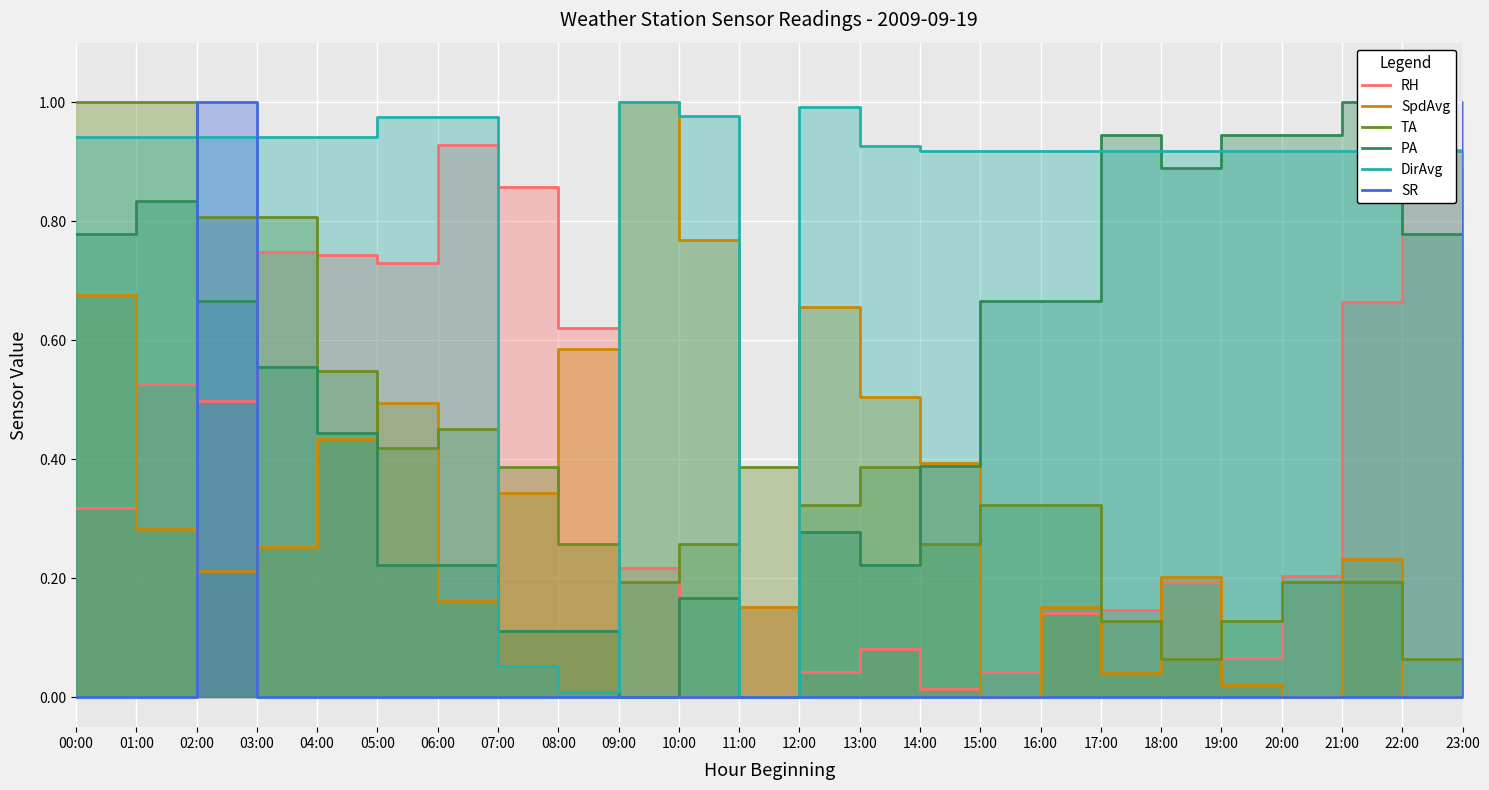

What position from the left is 22:00?

23